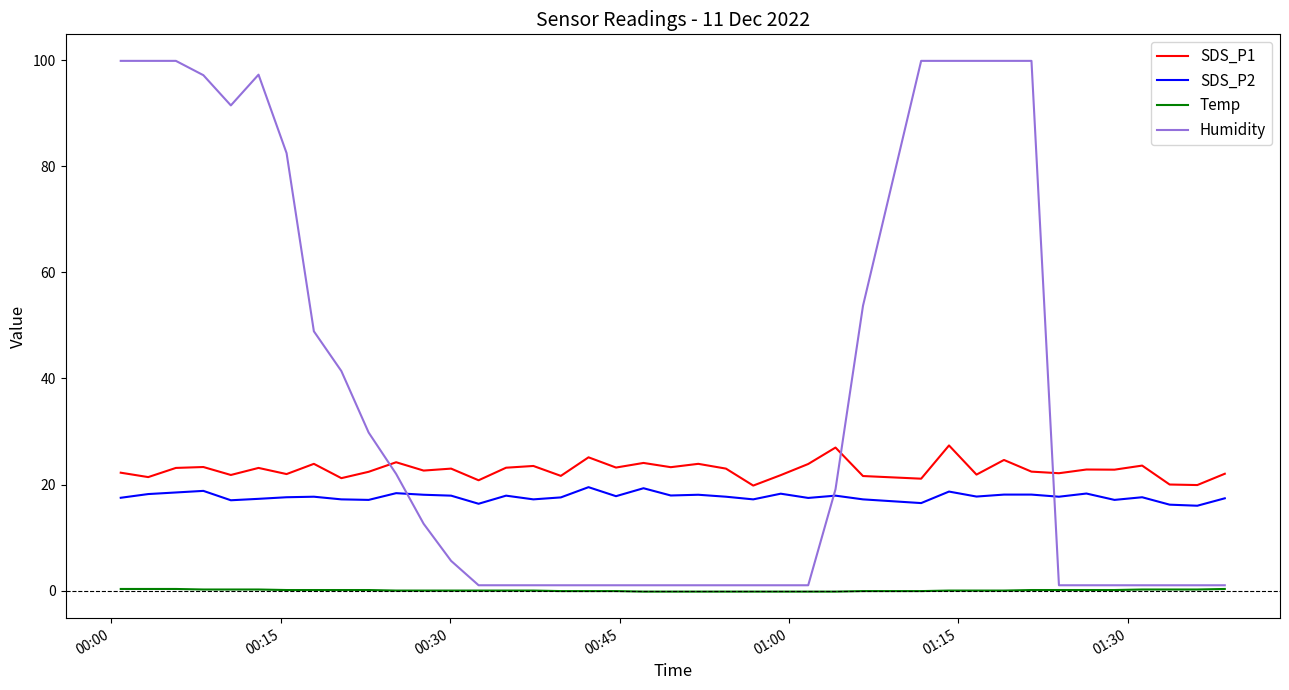

What is the maximum value for Temp?

0.3